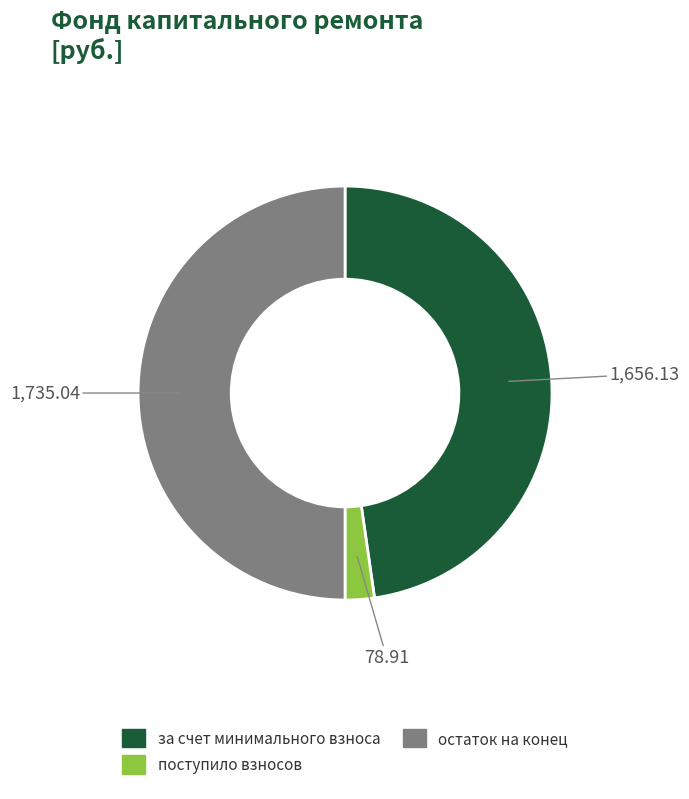

The поступило взносов slice represents 12% of the pie. True or false?

False